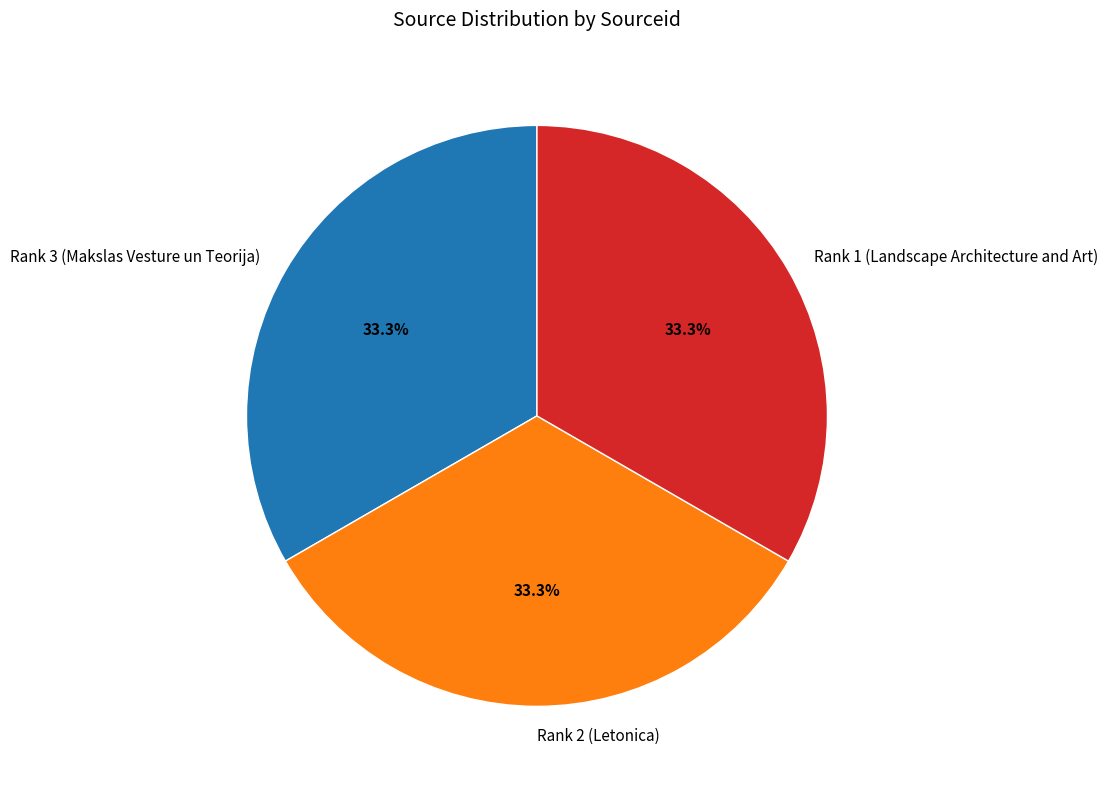

The Rank 1 (Landscape Architecture and Art) slice represents 21% of the pie. True or false?

False